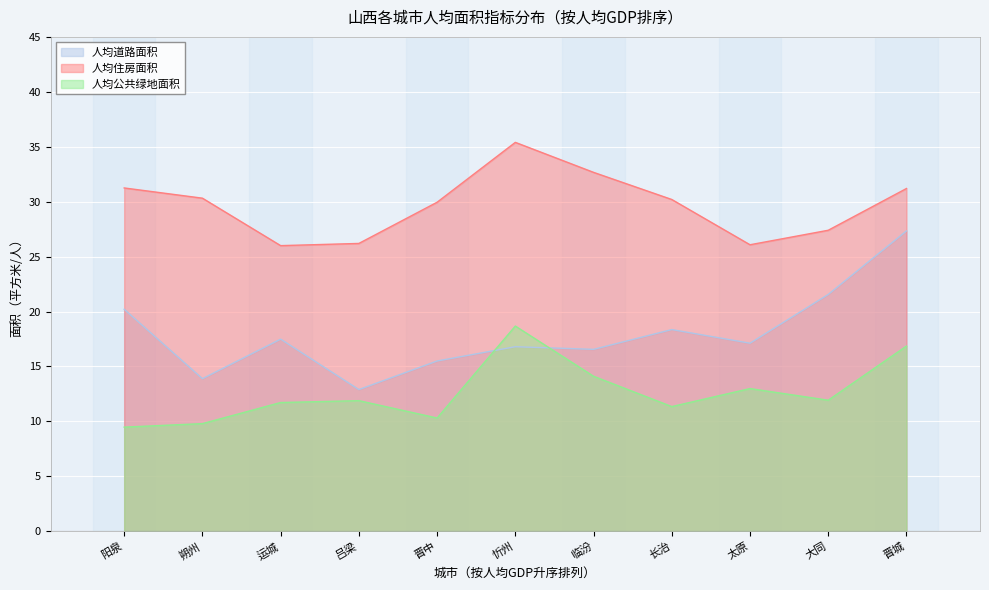

Between 长治 and 运城, which series saw the biggest shift?

人均住房面积